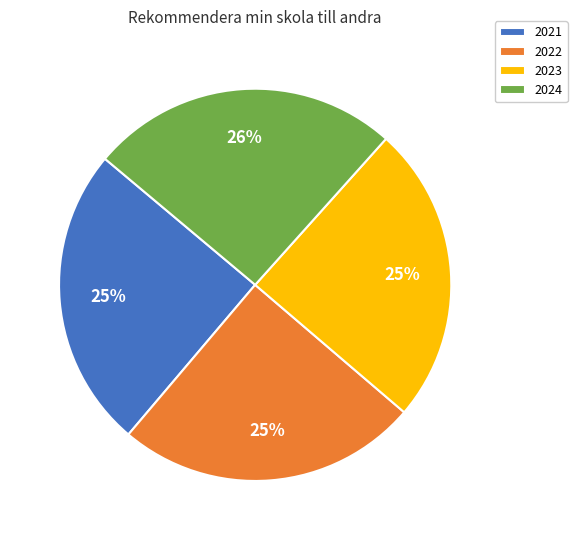

Between 2023 and 2024, which is larger?

2024